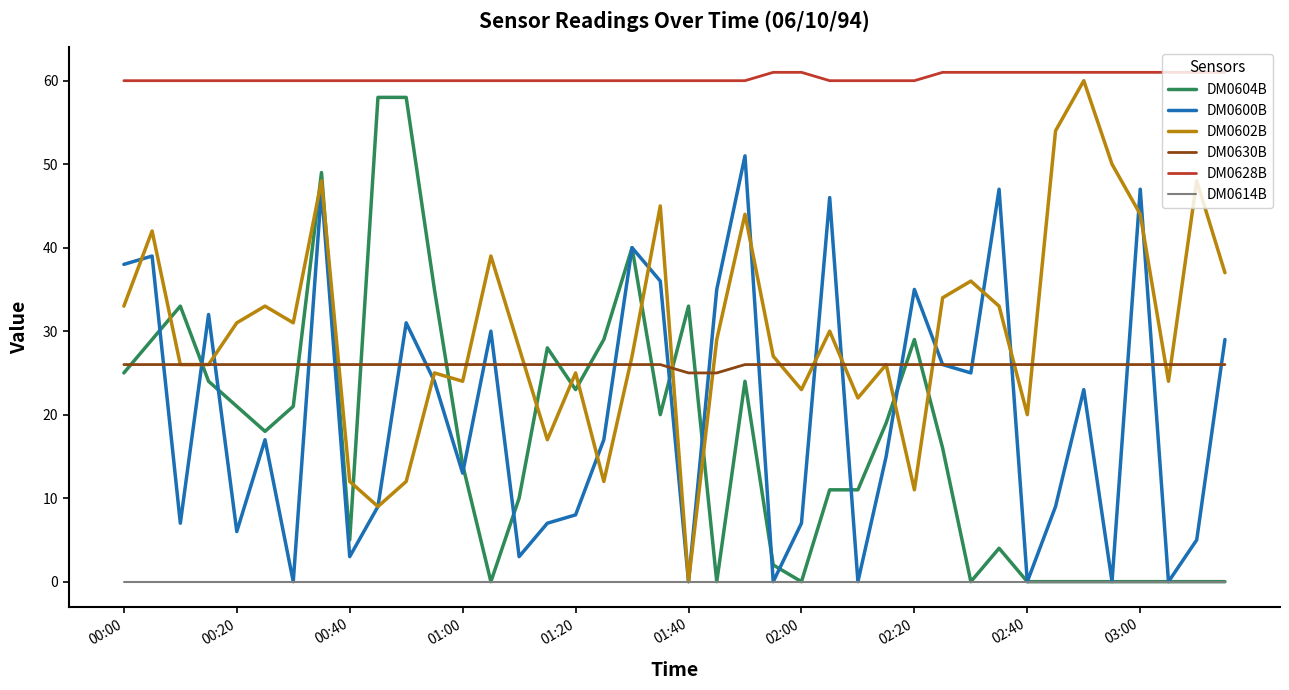

What is the average value of the DM0600B series?

20